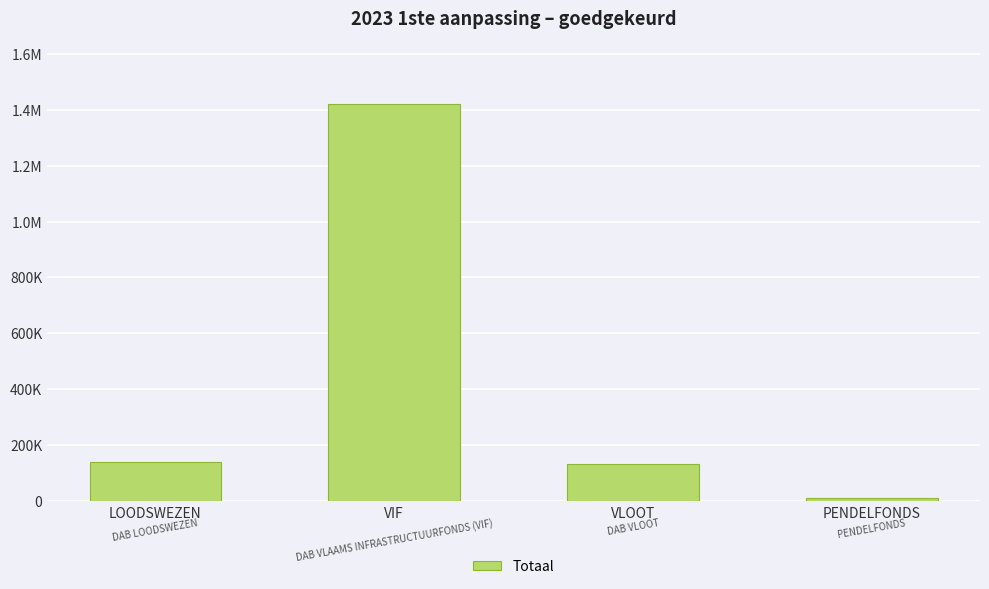

At which category does the chart reach its minimum across all series?

PENDELFONDS